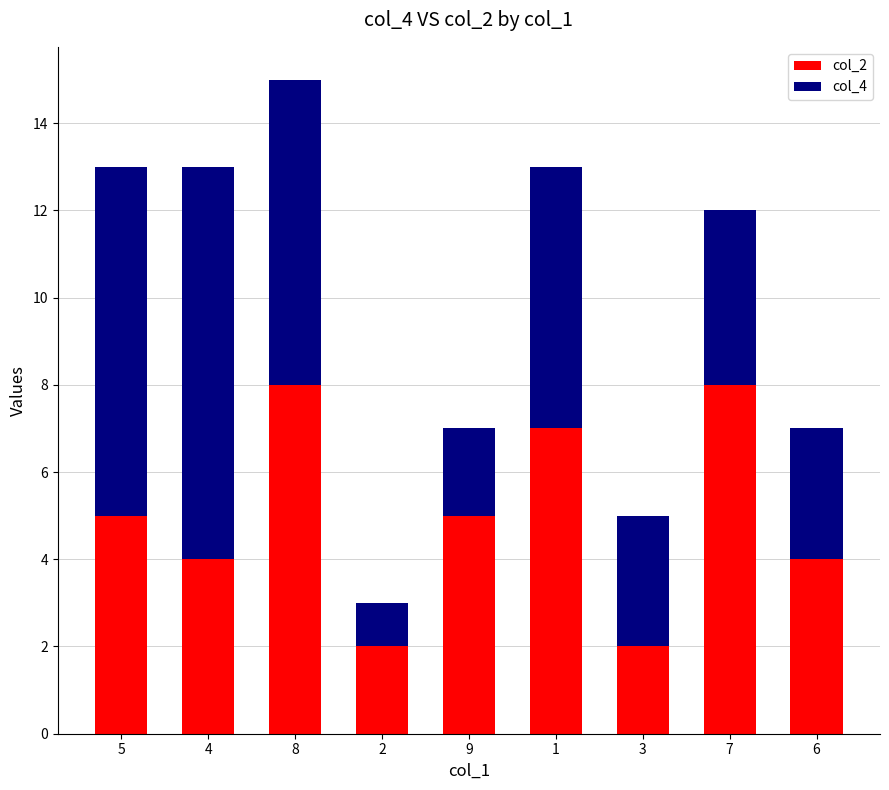

True or false: col_2 has a value of 5 at 6.

False